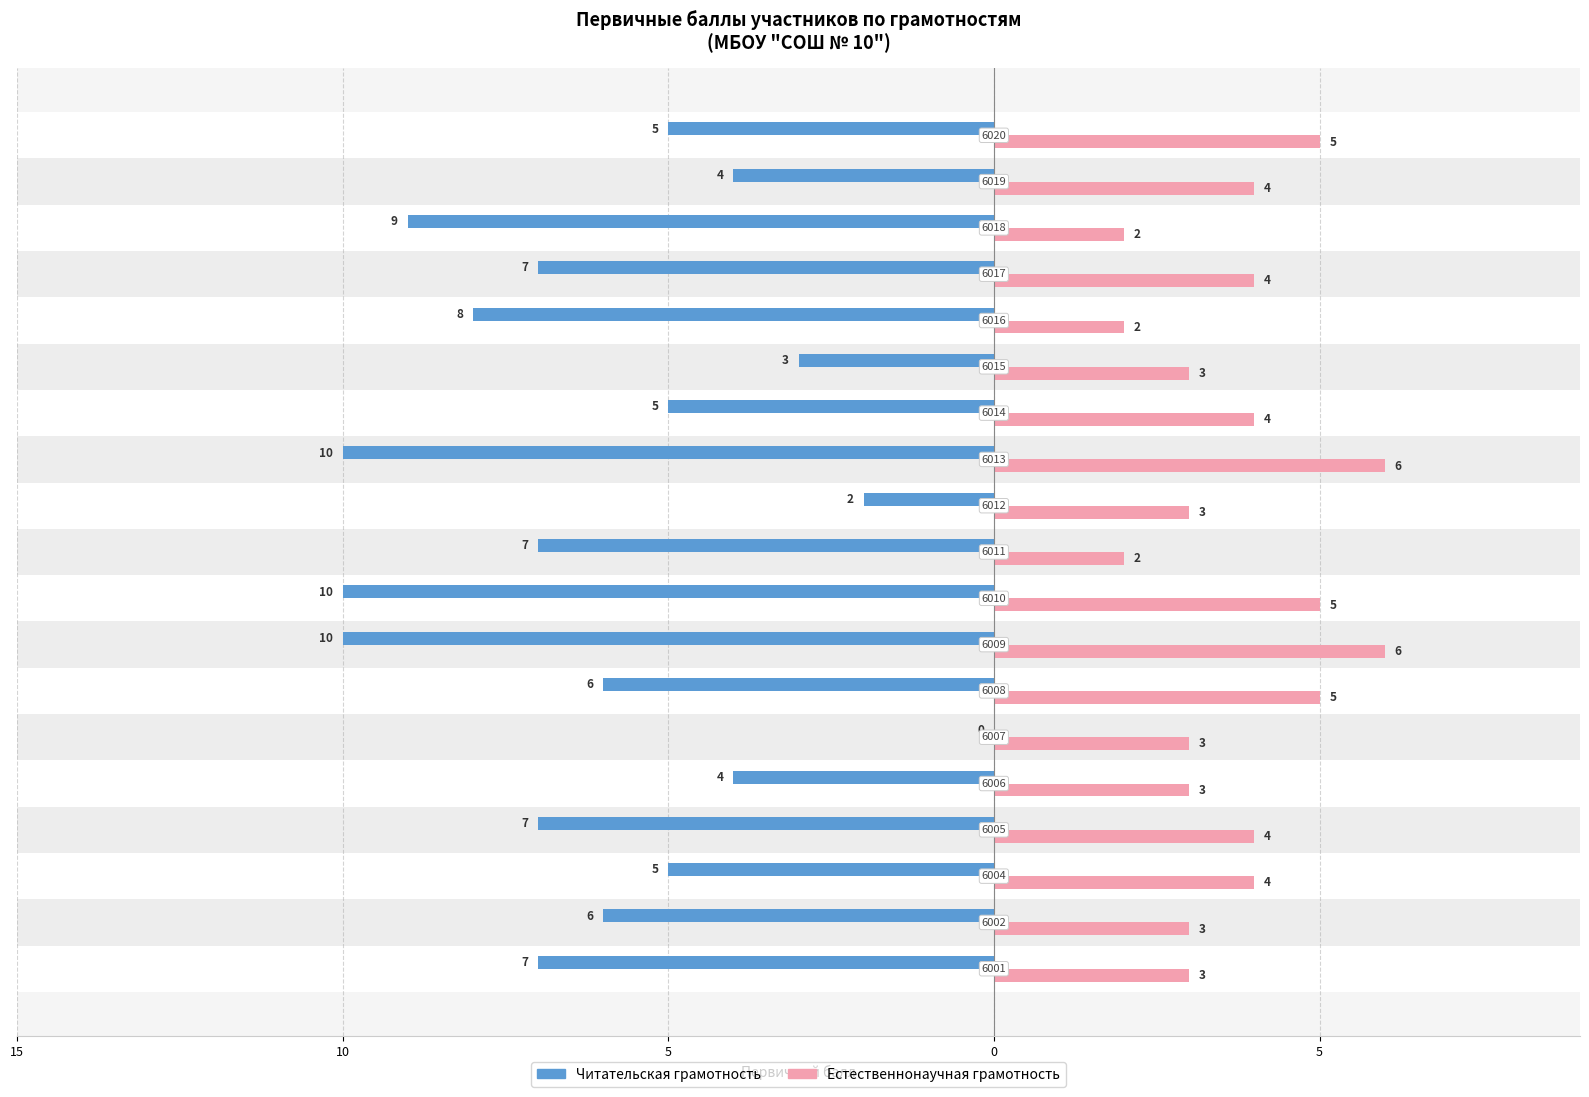

What are all the series names shown in the legend?

Читательская грамотность, Естественнонаучная грамотность